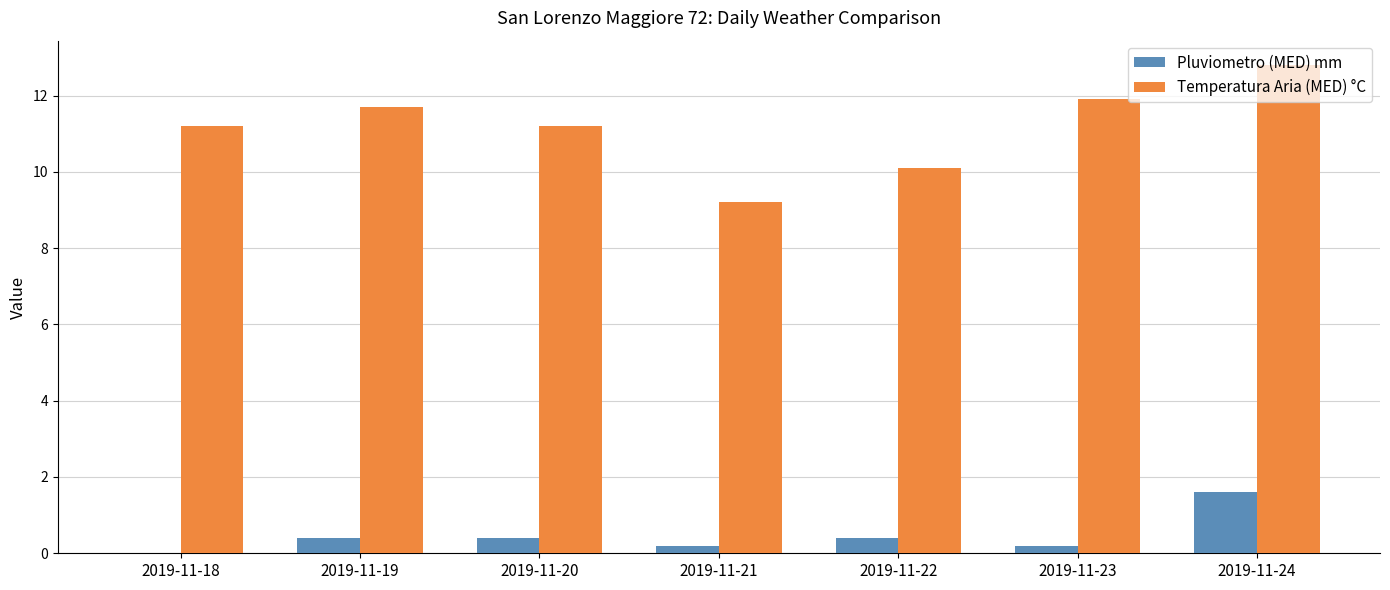

Which series changed the most between 2019-11-19 and 2019-11-24?

Pluviometro (MED) mm